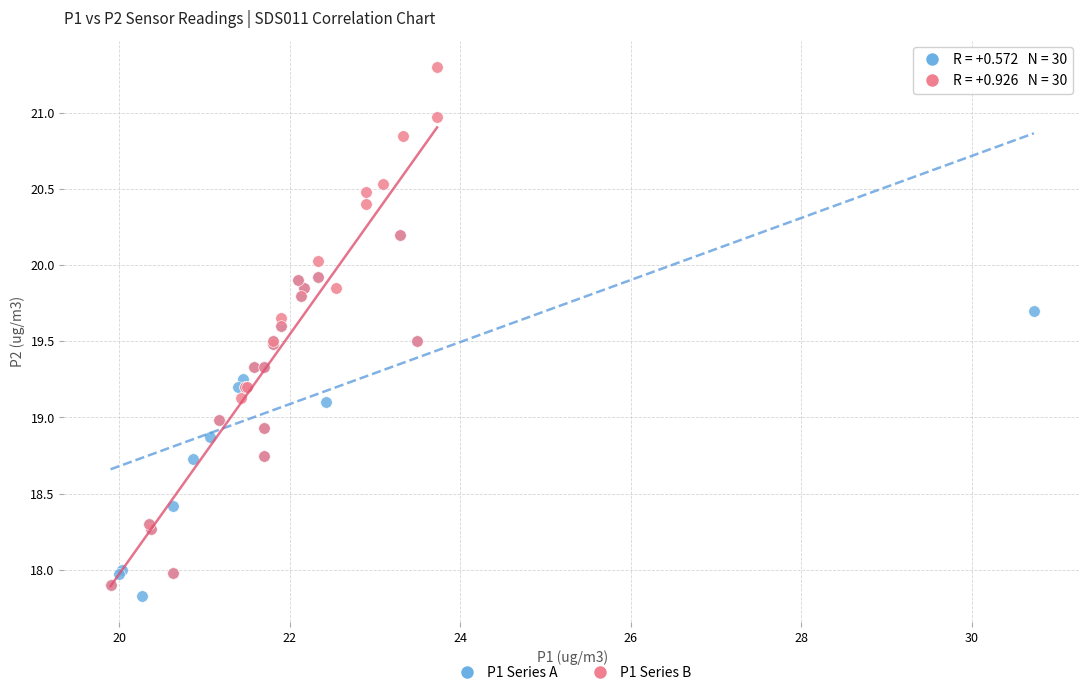

Which series has the widest spread of Y values?

P1 Series B